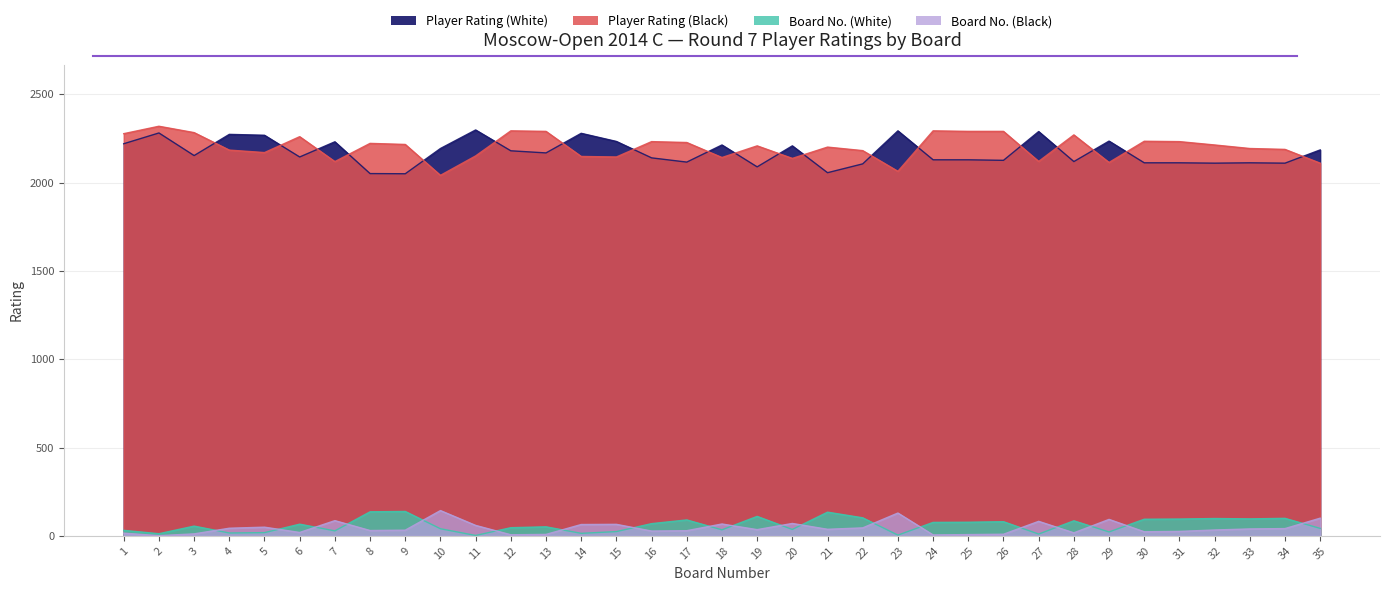

What is the sum of all Board No. (Black) values?

1544